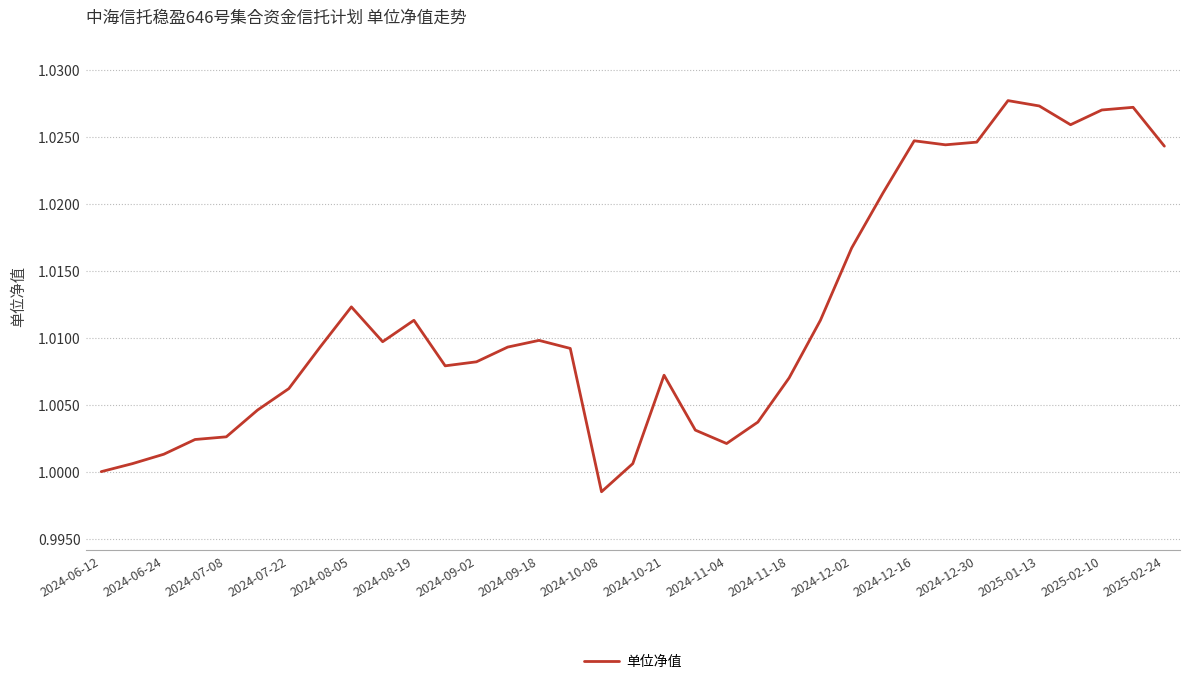

What is the value of the 18th point from the left?

1.0